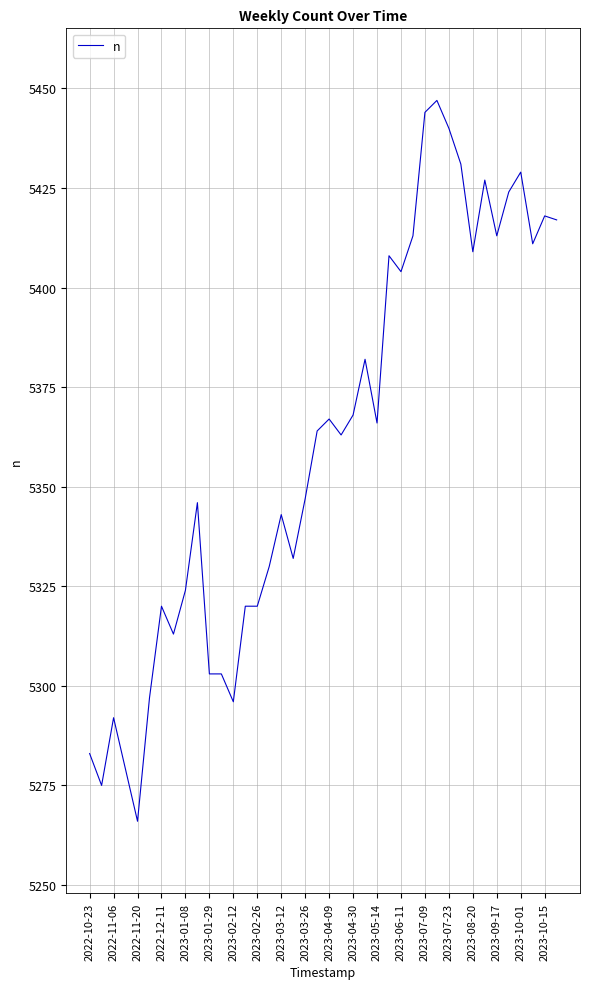

Is this an area chart (filled region under the line)?

No